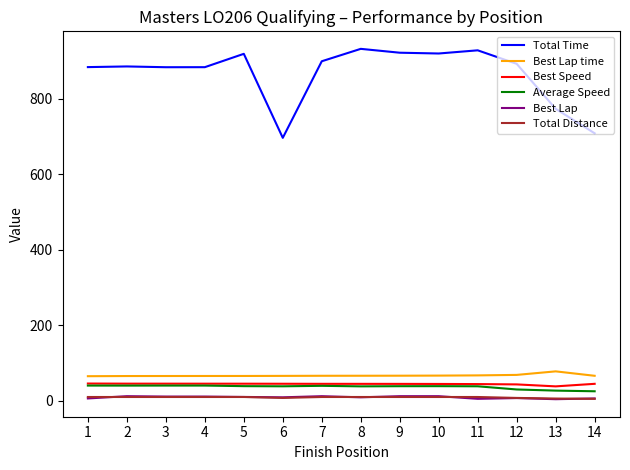

What is the maximum value for Best Speed?

45.5